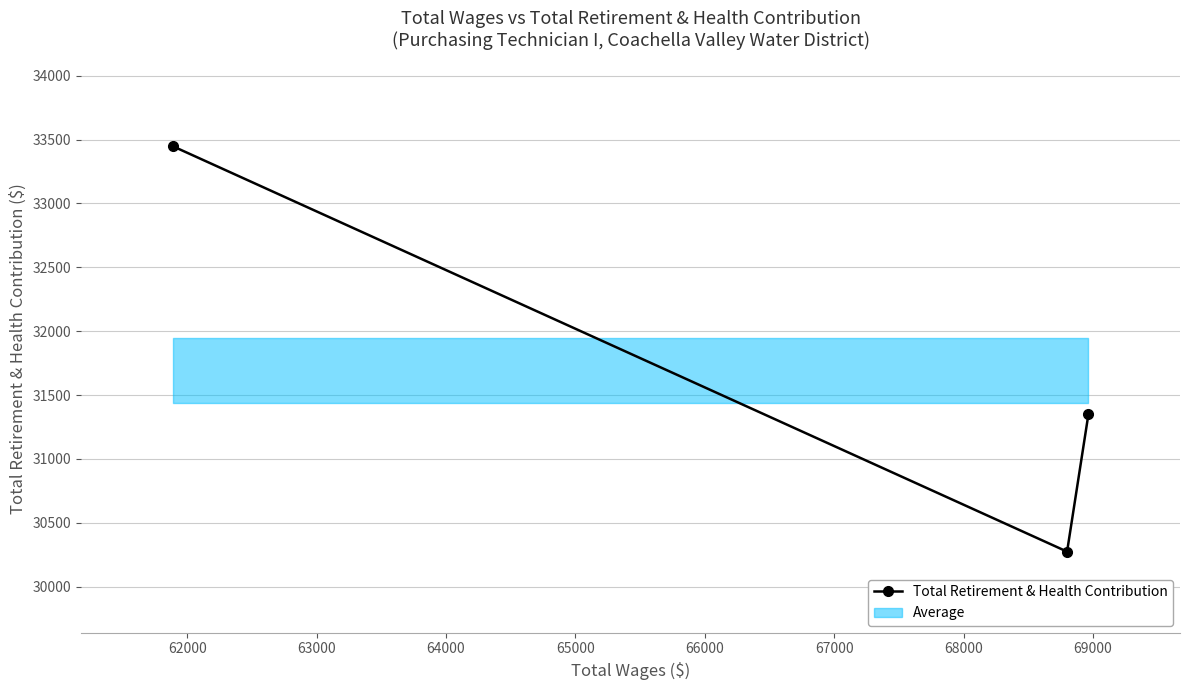

What is the value of the Total Retirement & Health Contribution point at the 1st from the left?

33448